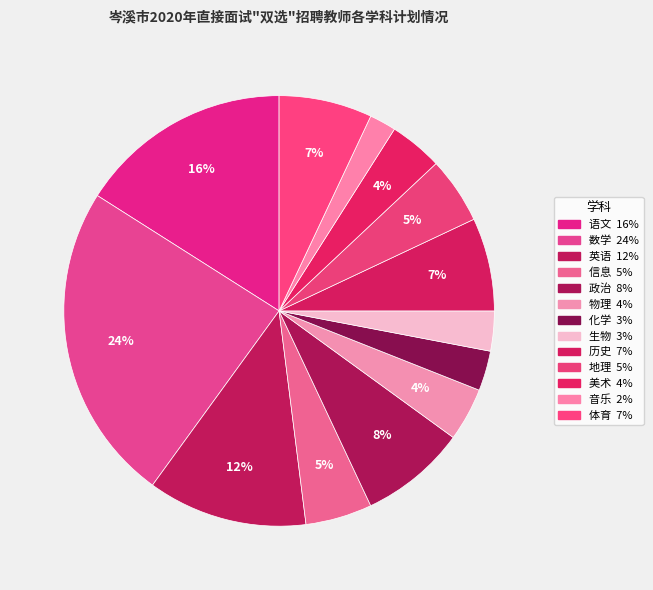

The 语文 slice represents 24% of the pie. True or false?

False